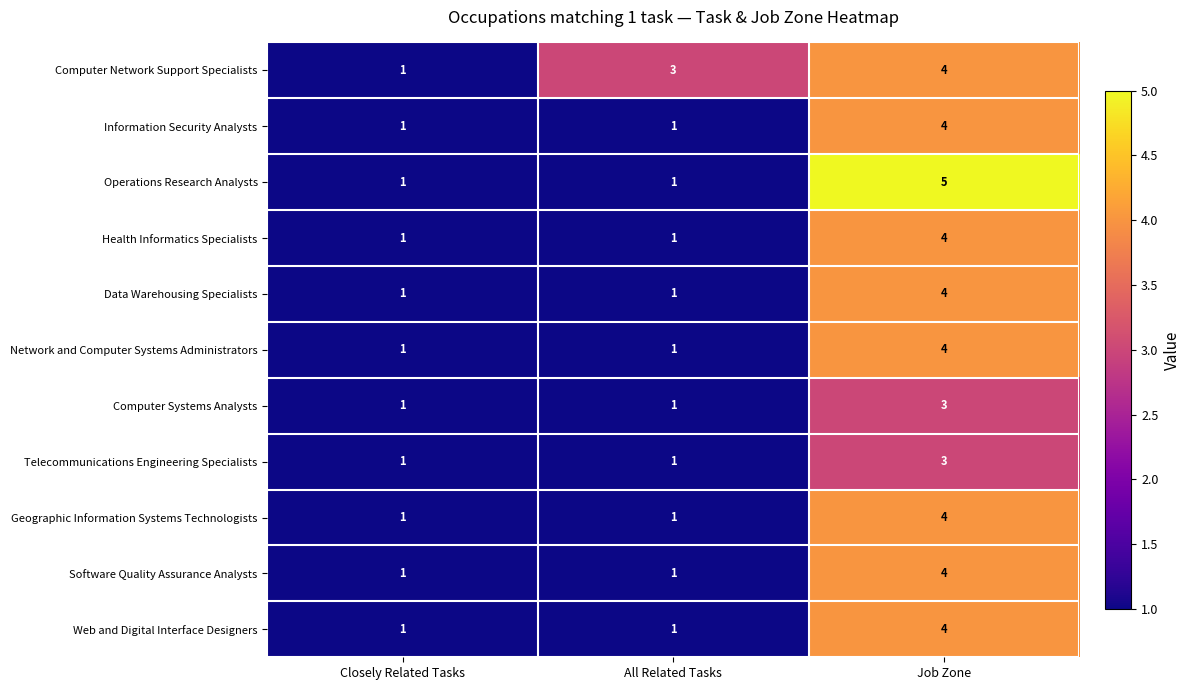

What is the total value across all series at Closely Related Tasks?

11